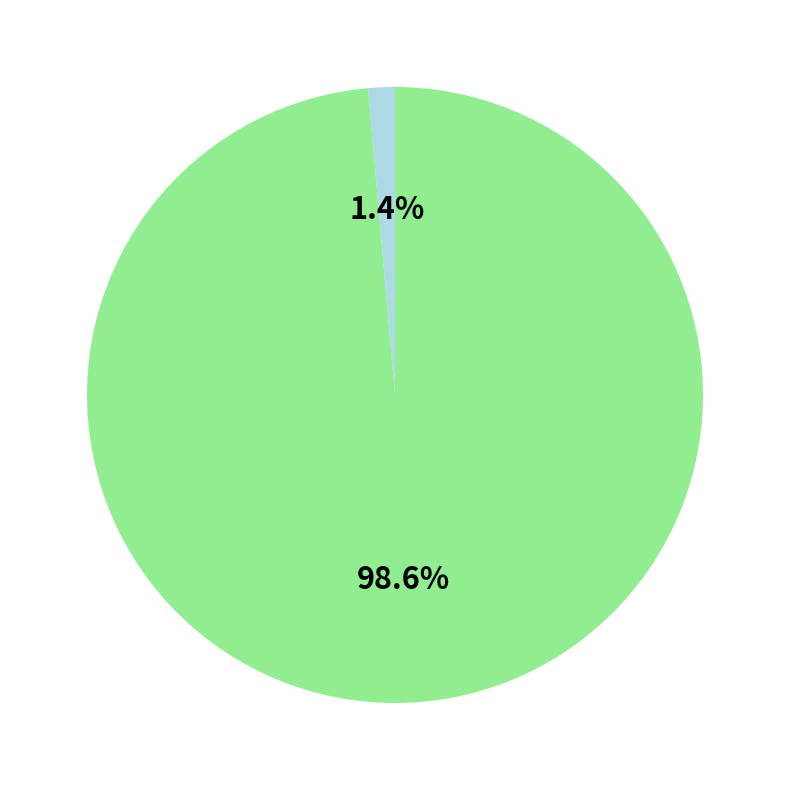

Is there any slice that represents more than half of the pie?

Yes